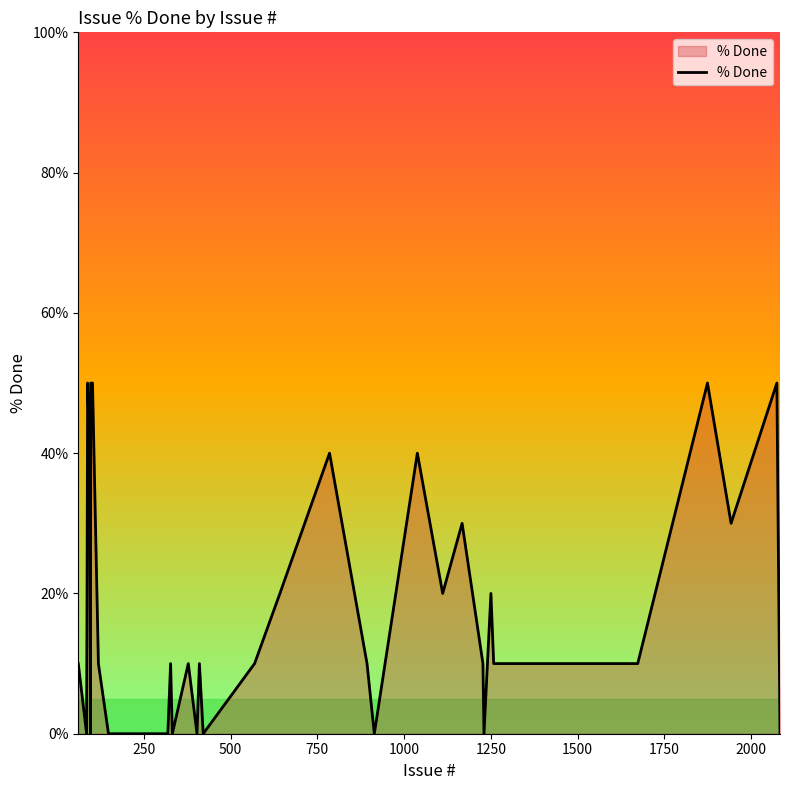

Reading left to right, list all the values displayed in this chart.

10	0	50	40	0	50	50	50	50	50	10	0	0	0	0	0	10	0	10	0	10	0	10	20	40	10	0	40	20	30	10	0	20	10	10	10	50	30	50	0